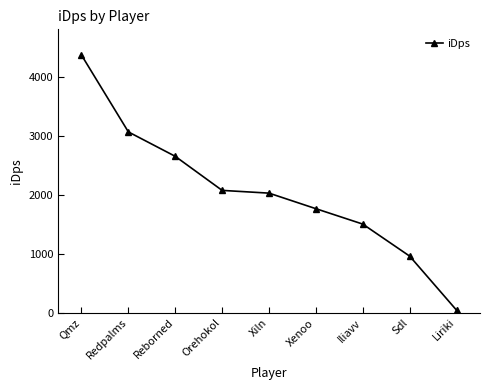

True or false: there are more than 1 points higher than both neighbors.

False